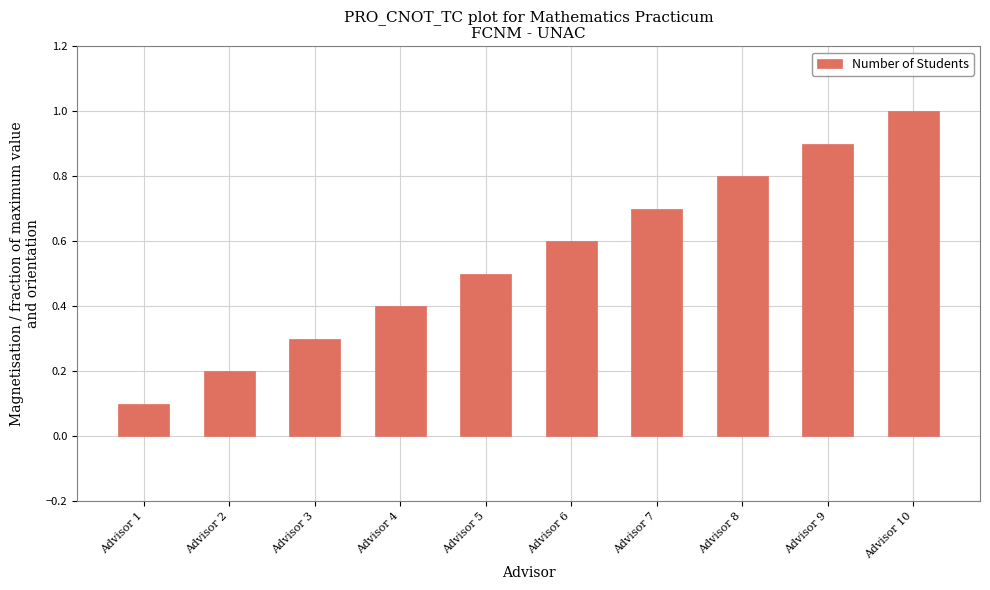

What is the value of the 2nd bar from the left?

0.2